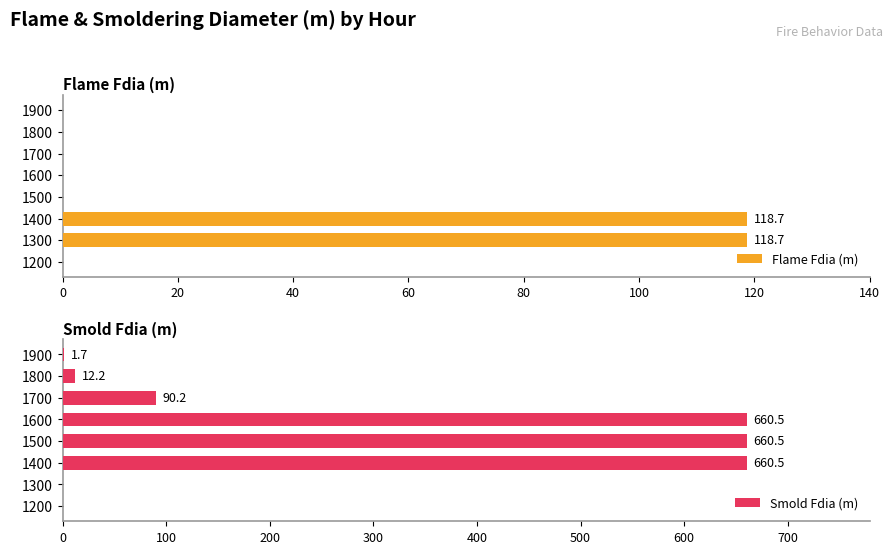

What is the sum of all Flame Fdia (m) values?

237.4